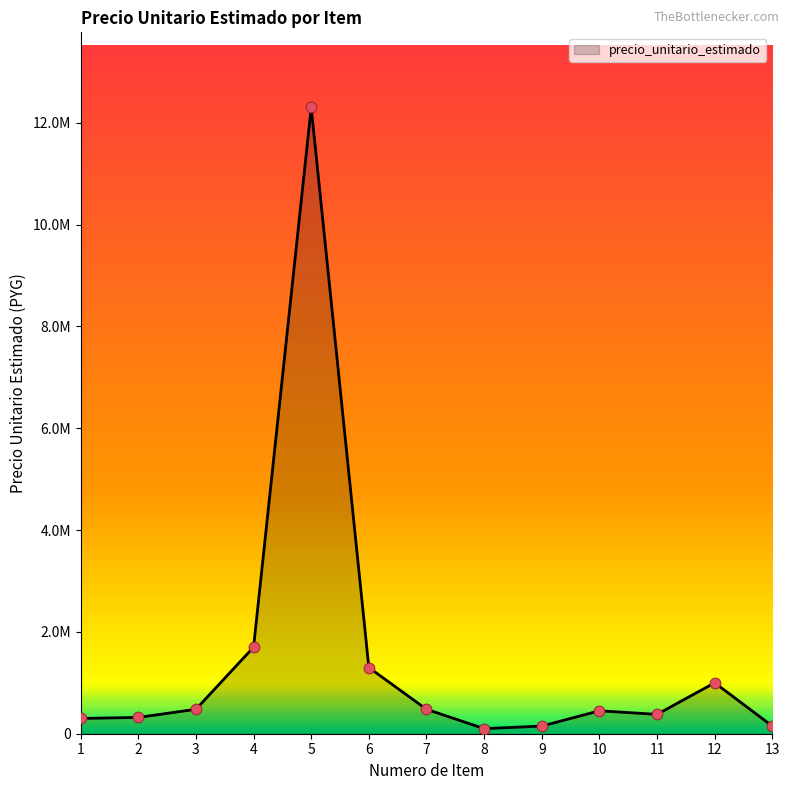

Approximately how many times larger is the value at 4 compared to 13?

11.3